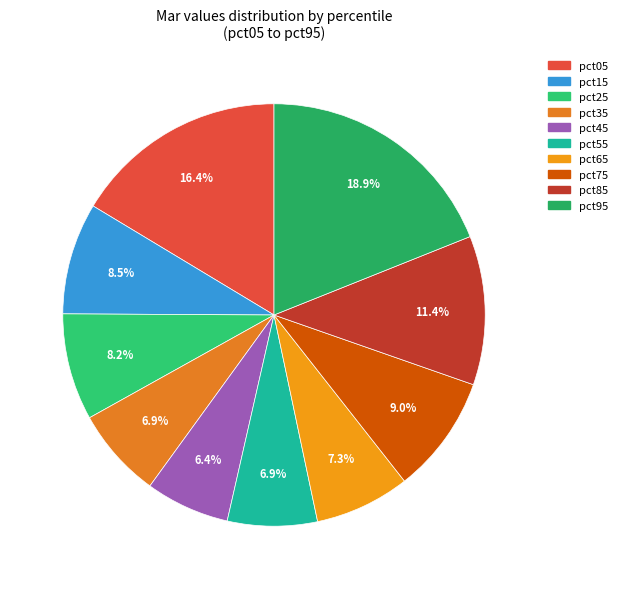

How many slices are in this pie chart?

10